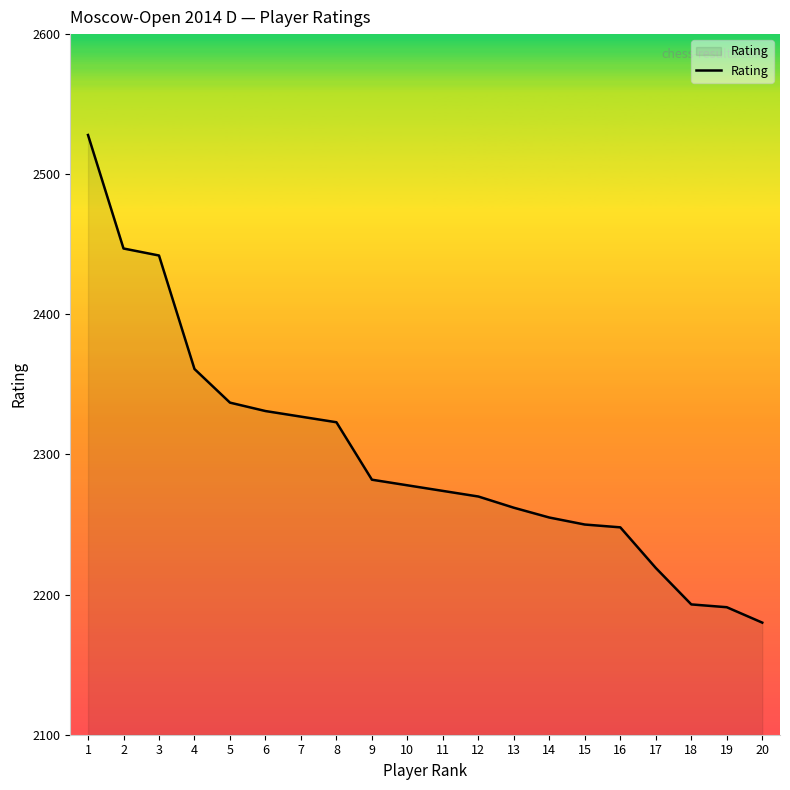

Approximately how many times larger is the value at 12 compared to 9?

1.0